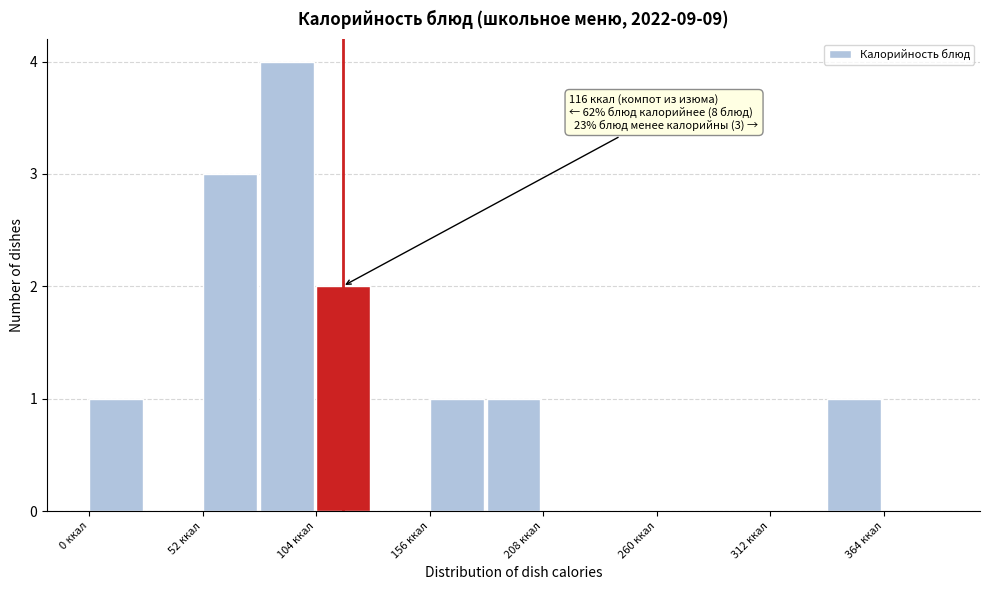

Read against the x-axis, roughly where is the centre of the tallest bar?

90